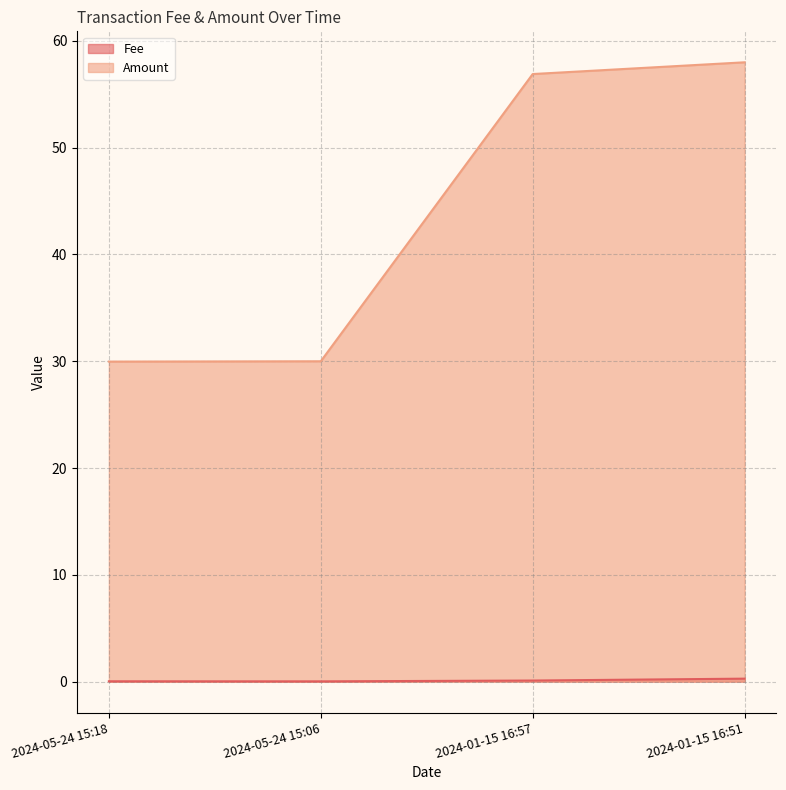

What position from the left is 2024-01-15 16:51?

4